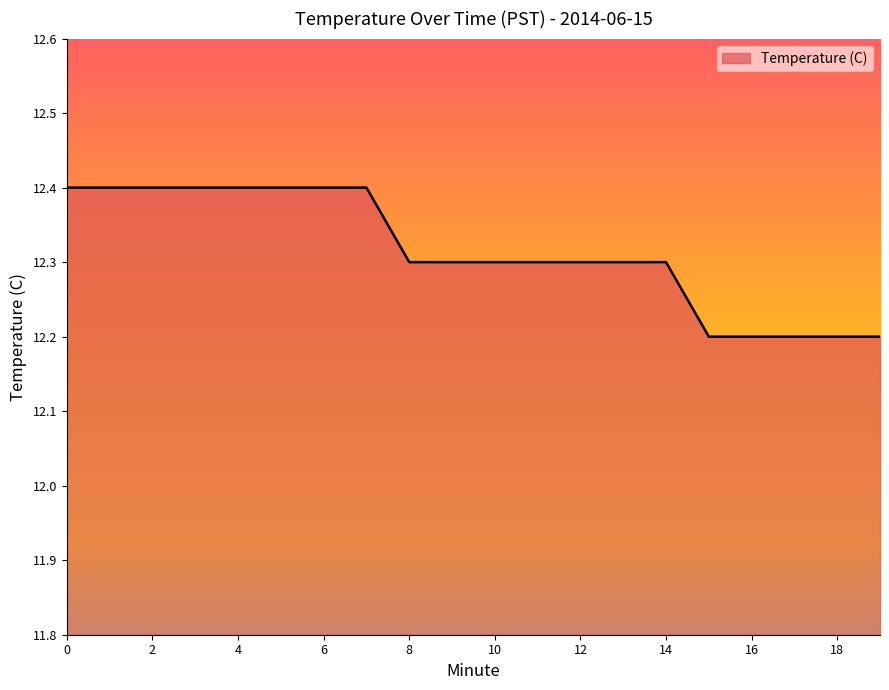

What is the average value?

12.3